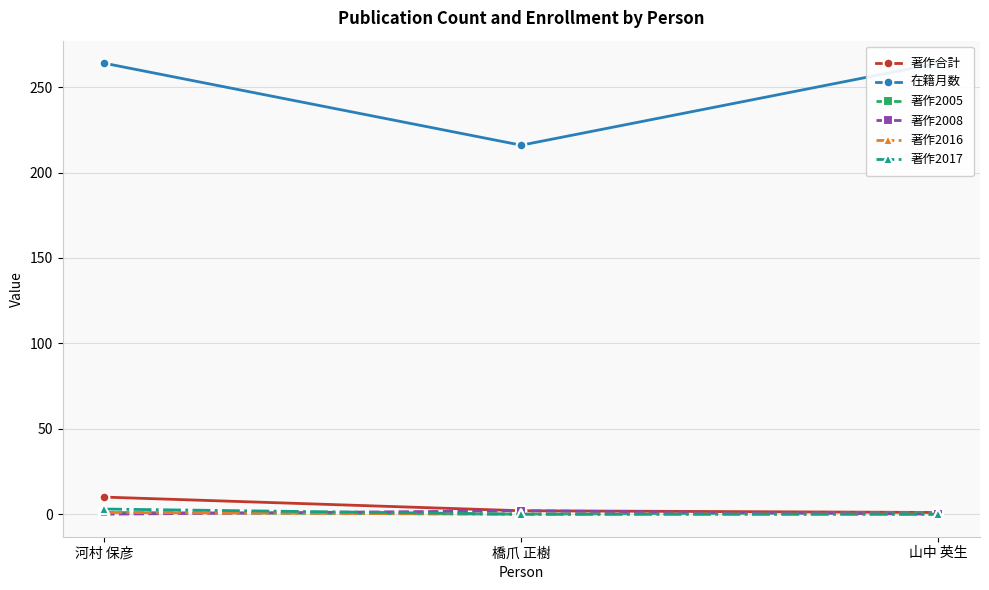

Which series has the largest total across all categories?

在籍月数